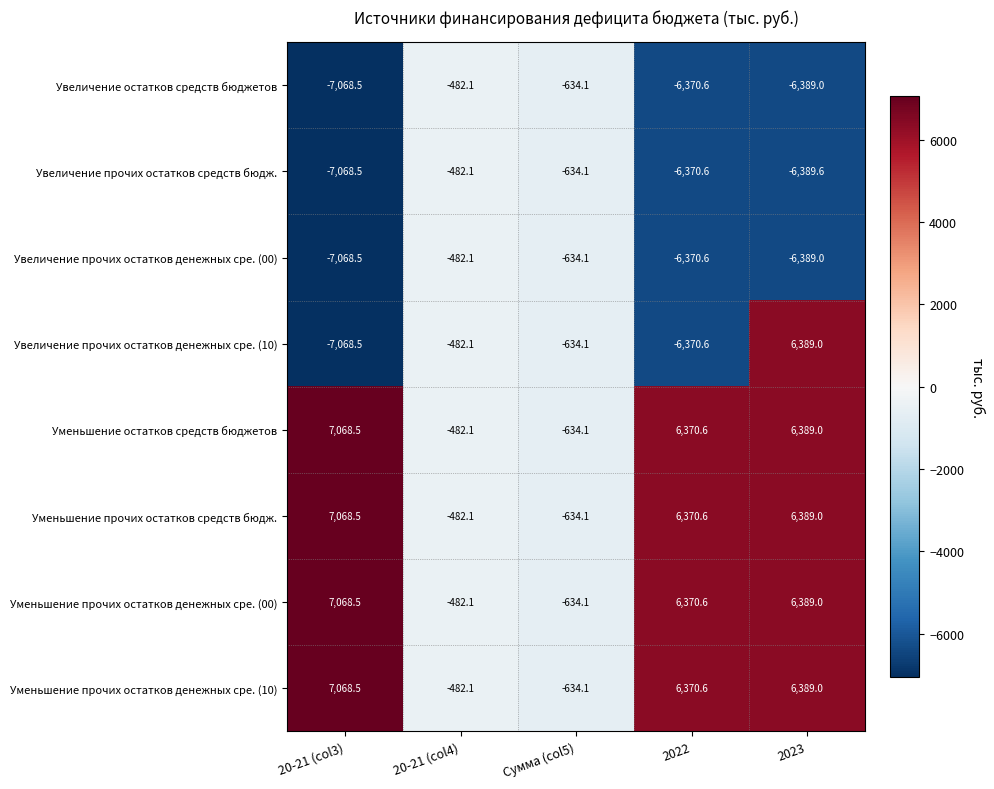

What is the smallest value displayed?

-7068.5